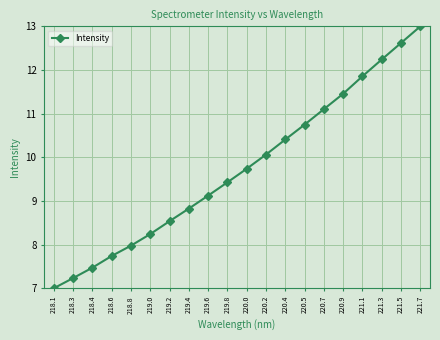

Rank the categories by value from highest to lowest.

221.7, 221.5, 221.3, 221.1, 220.9, 220.7, 220.5, 220.4, 220.2, 220.0, 219.8, 219.6, 219.4, 219.2, 219.0, 218.8, 218.6, 218.4, 218.3, 218.1